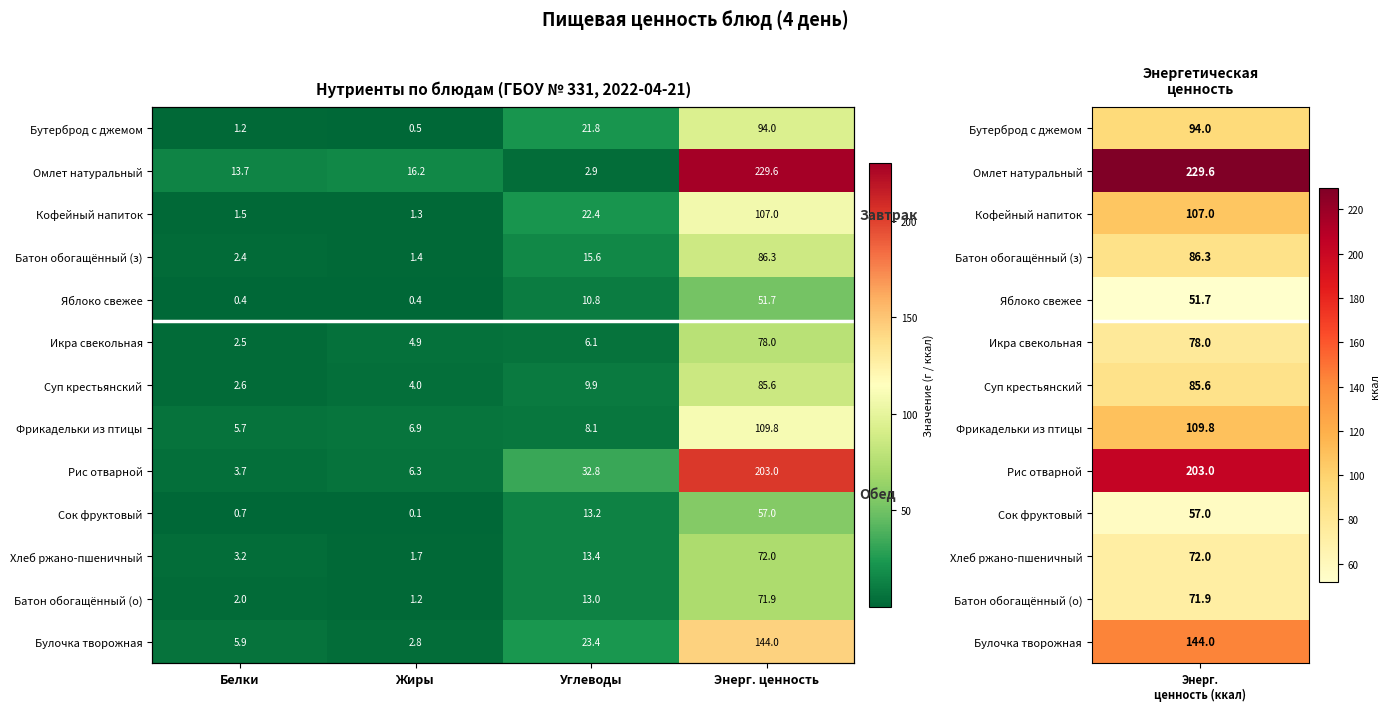

What is the difference between the highest and lowest values at Энерг. ценность?

177.9